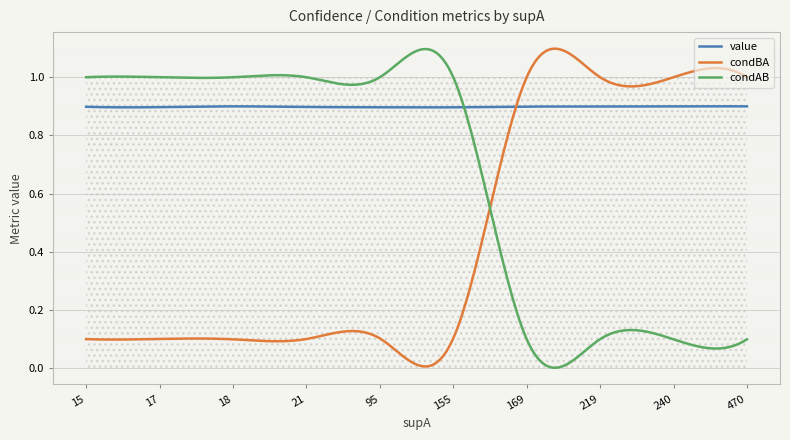

Is the value of value at 3 greater than the value of condAB at 17?

No